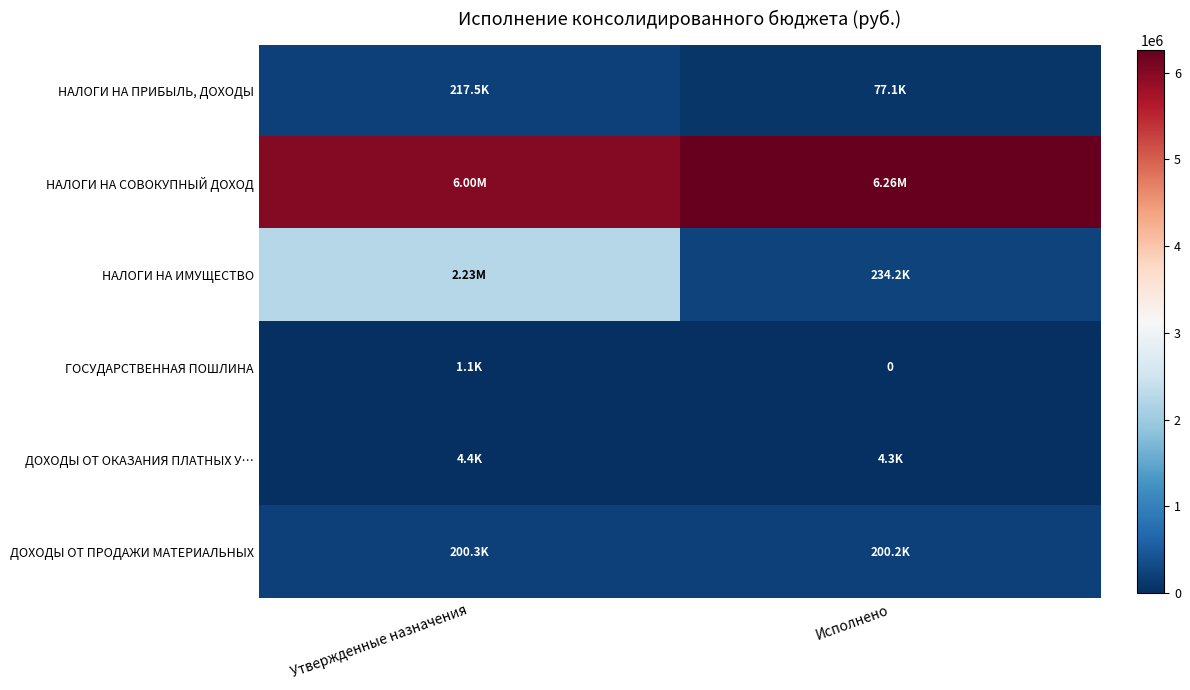

What is the difference between the maximum and minimum values in the НАЛОГИ НА СОВОКУПНЫЙ ДОХОД series?

261904.9